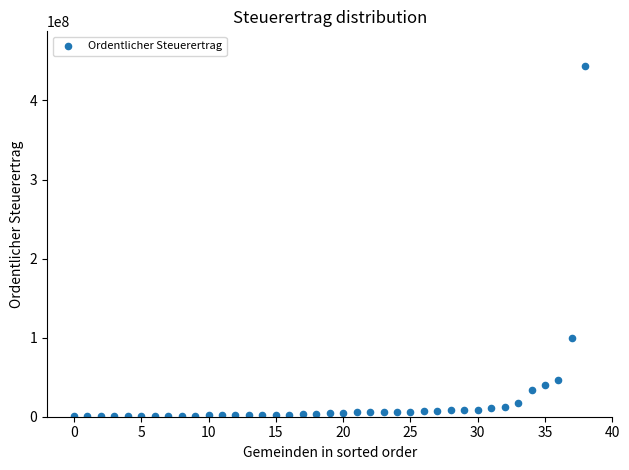

What is the range of Y values (max minus min)?

442804573.3